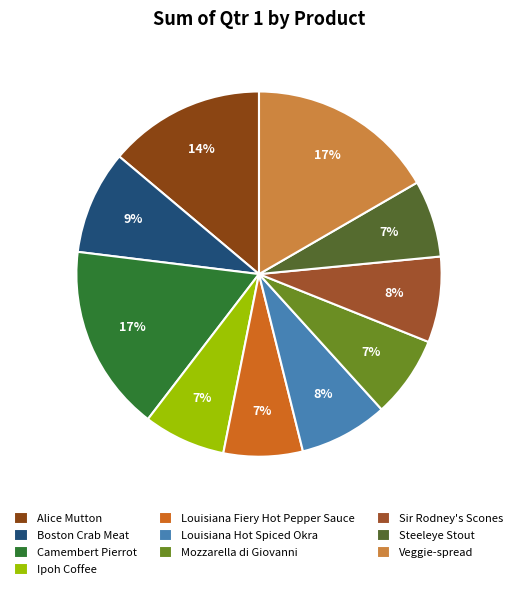

Count the number of slices in the pie.

10